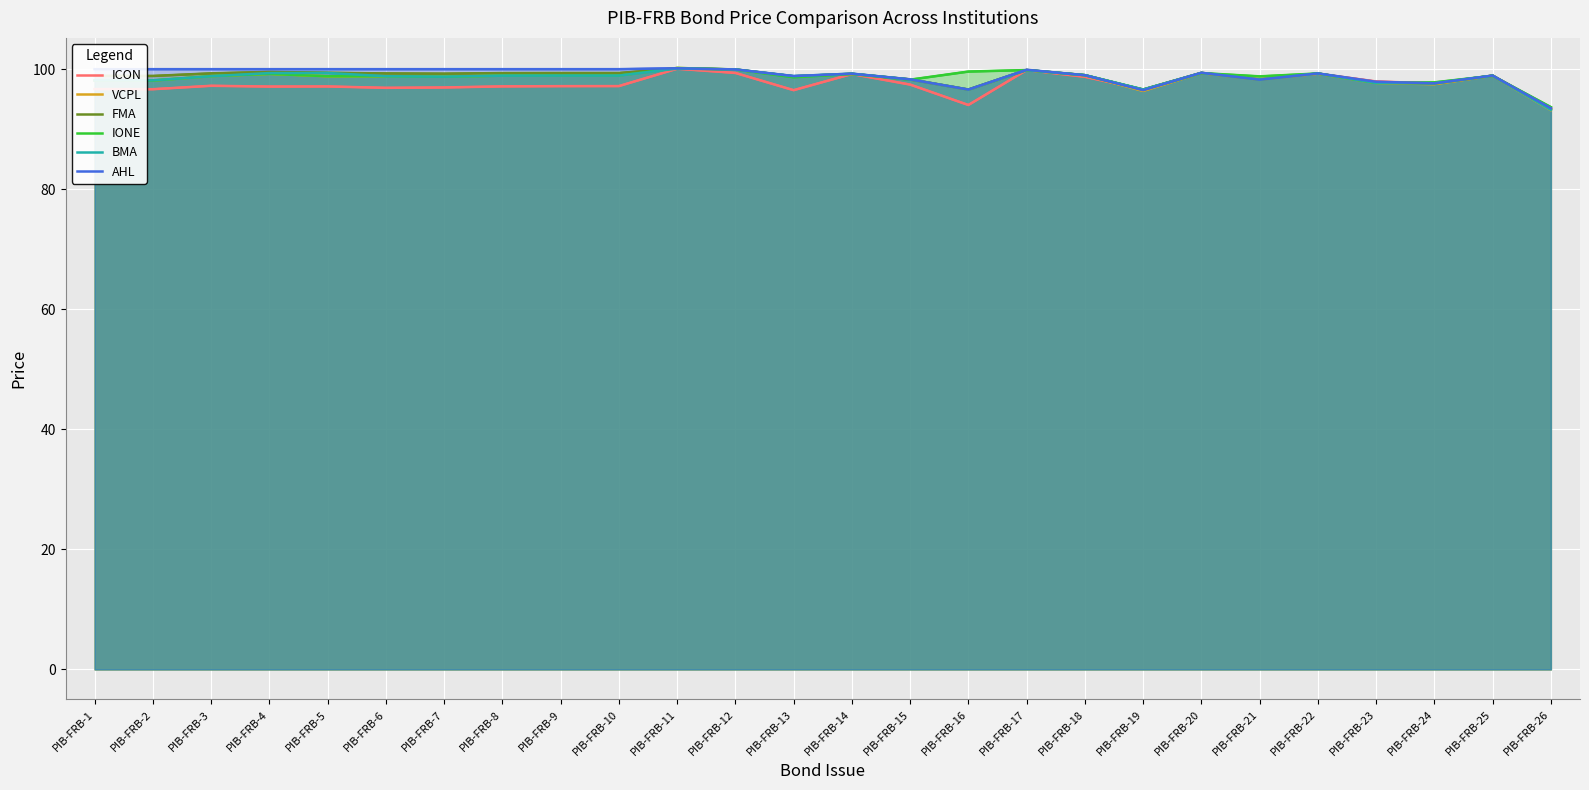

What is the maximum value for AHL?

100.2